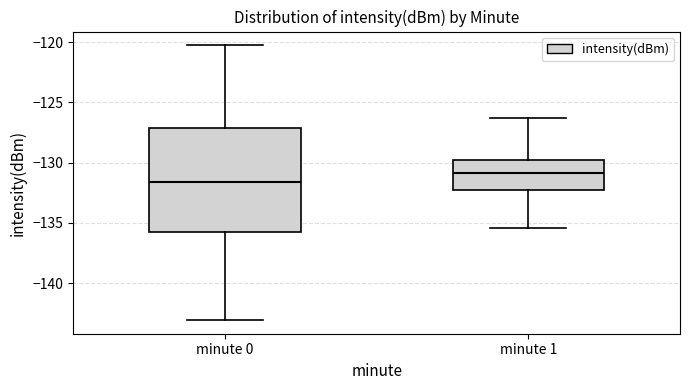

Reading left to right, read every box against the y-axis: the position of its median line, the range the box covers, and the ends of its whiskers. The values are not printed on the chart, so give them approximately, as read against the axis.

minute 0: median -131.5, box -136.0 to -127.0, whiskers -143.0 to -120.5
minute 1: median -131.0, box -132.5 to -130.0, whiskers -135.5 to -126.5